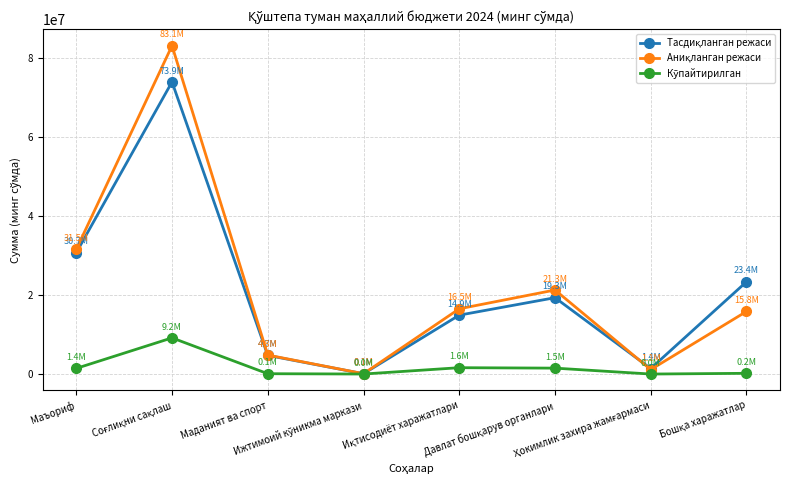

How many lines are shown in the chart?

3